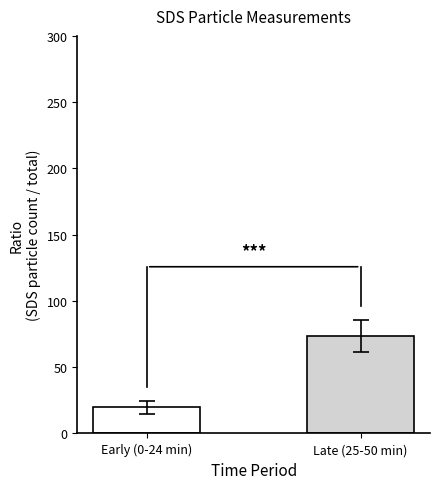

Which label corresponds to the smallest value in the chart?

Early (0-24 min)